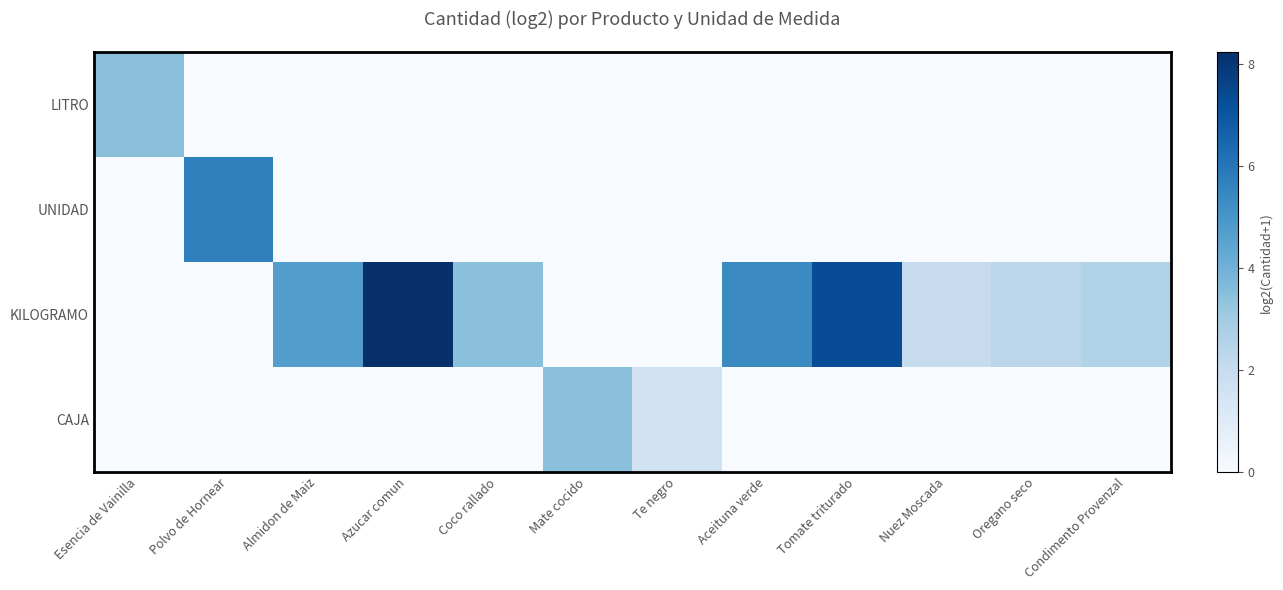

Reading left to right, list all the values displayed in this chart.

LITRO: Esencia de Vainilla=3.5	Polvo de Hornear=0.0	Almidon de Maiz=0.0	Azucar comun=0.0	Coco rallado=0.0	Mate cocido=0.0	Te negro=0.0	Aceituna verde=0.0	Tomate triturado=0.0	Nuez Moscada=0.0	Oregano seco=0.0	Condimento Provenzal=0.0
UNIDAD: Esencia de Vainilla=0.0	Polvo de Hornear=5.7	Almidon de Maiz=0.0	Azucar comun=0.0	Coco rallado=0.0	Mate cocido=0.0	Te negro=0.0	Aceituna verde=0.0	Tomate triturado=0.0	Nuez Moscada=0.0	Oregano seco=0.0	Condimento Provenzal=0.0
KILOGRAMO: Esencia de Vainilla=0.0	Polvo de Hornear=0.0	Almidon de Maiz=4.7	Azucar comun=8.2	Coco rallado=3.5	Mate cocido=0.0	Te negro=0.0	Aceituna verde=5.4	Tomate triturado=7.3	Nuez Moscada=2.0	Oregano seco=2.3	Condimento Provenzal=2.6
CAJA: Esencia de Vainilla=0.0	Polvo de Hornear=0.0	Almidon de Maiz=0.0	Azucar comun=0.0	Coco rallado=0.0	Mate cocido=3.5	Te negro=1.6	Aceituna verde=0.0	Tomate triturado=0.0	Nuez Moscada=0.0	Oregano seco=0.0	Condimento Provenzal=0.0